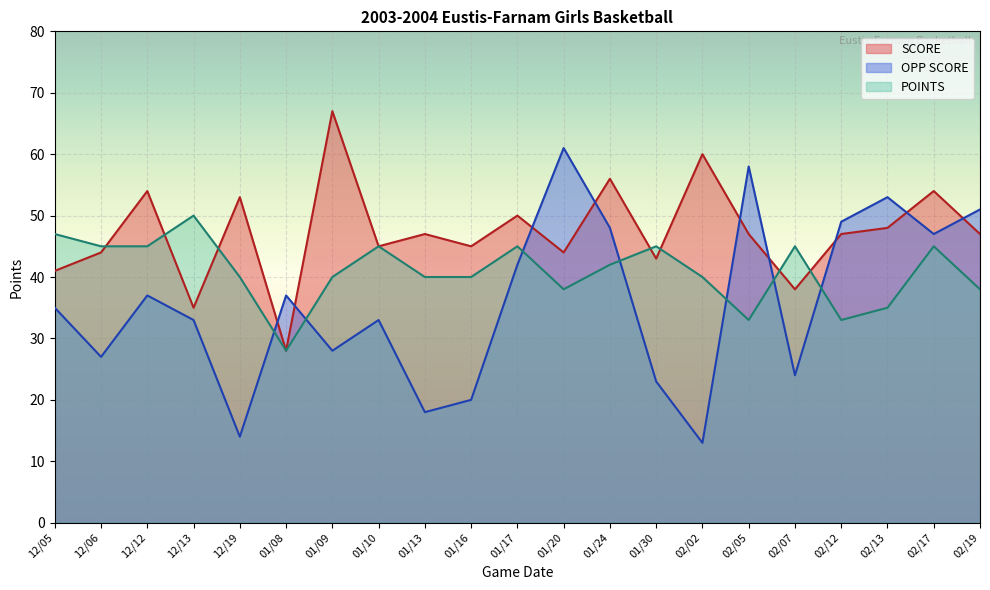

Reading left to right, transcribe all the data shown in this chart.

SCORE: 41	44	54	35	53	28	67	45	47	45	50	44	56	43	60	47	38	47	48	54	47
OPP SCORE: 35	27	37	33	14	37	28	33	18	20	42	61	48	23	13	58	24	49	53	47	51
POINTS: 47	45	45	50	40	28	40	45	40	40	45	38	42	45	40	33	45	33	35	45	38